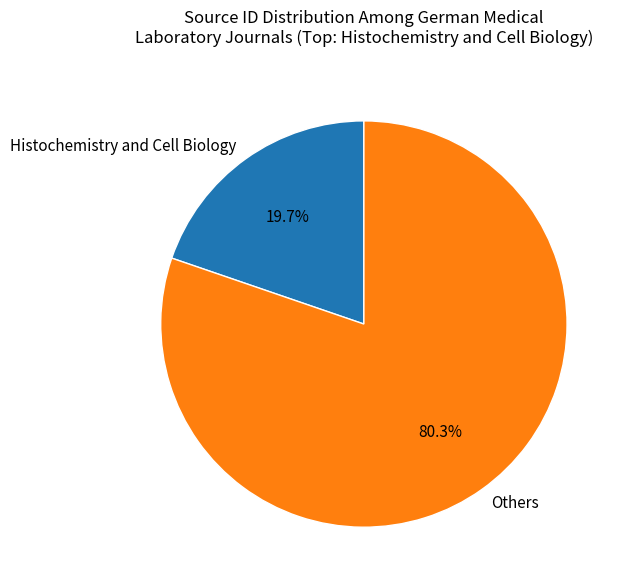

Combined, what portion of the pie is Others and Histochemistry and Cell Biology?

100.0%